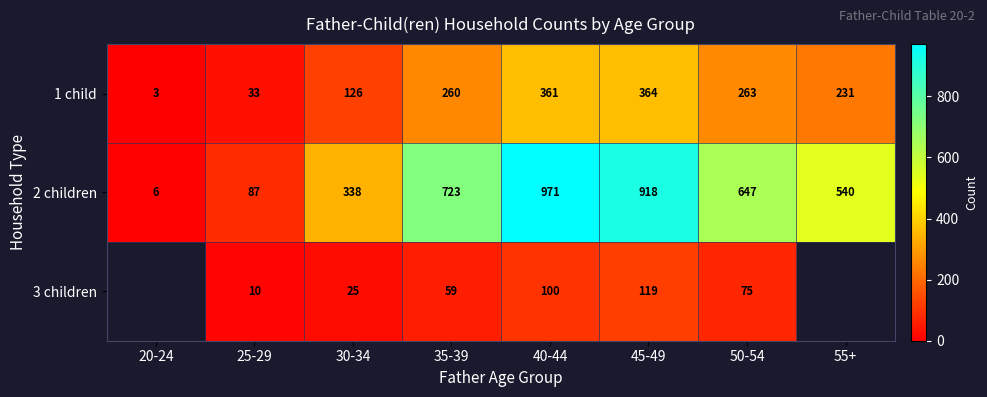

True or false: 3 children has a value of 97.9 at 35-39.

False